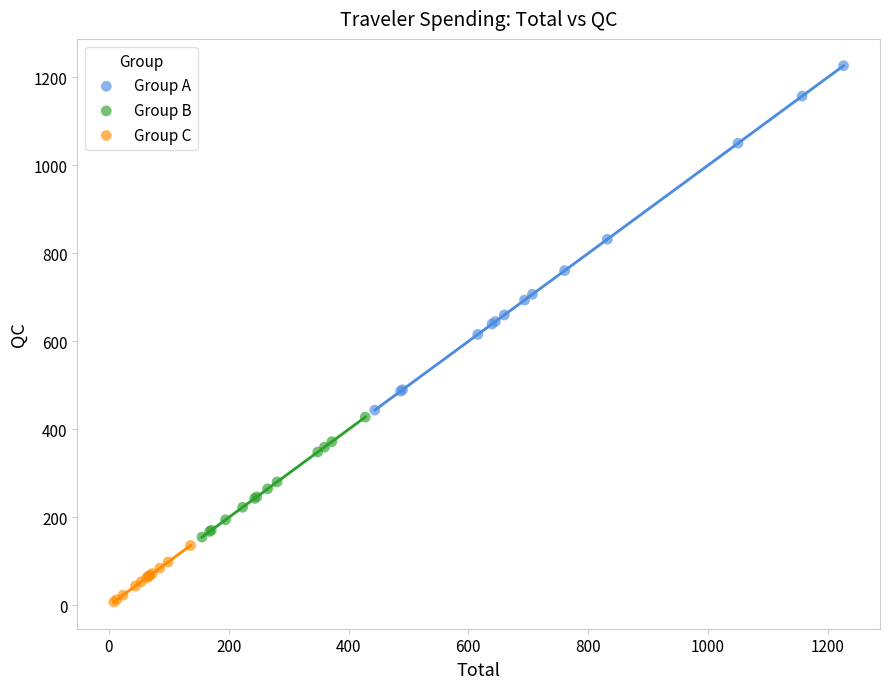

Which series reaches the maximum Y coordinate?

Group A